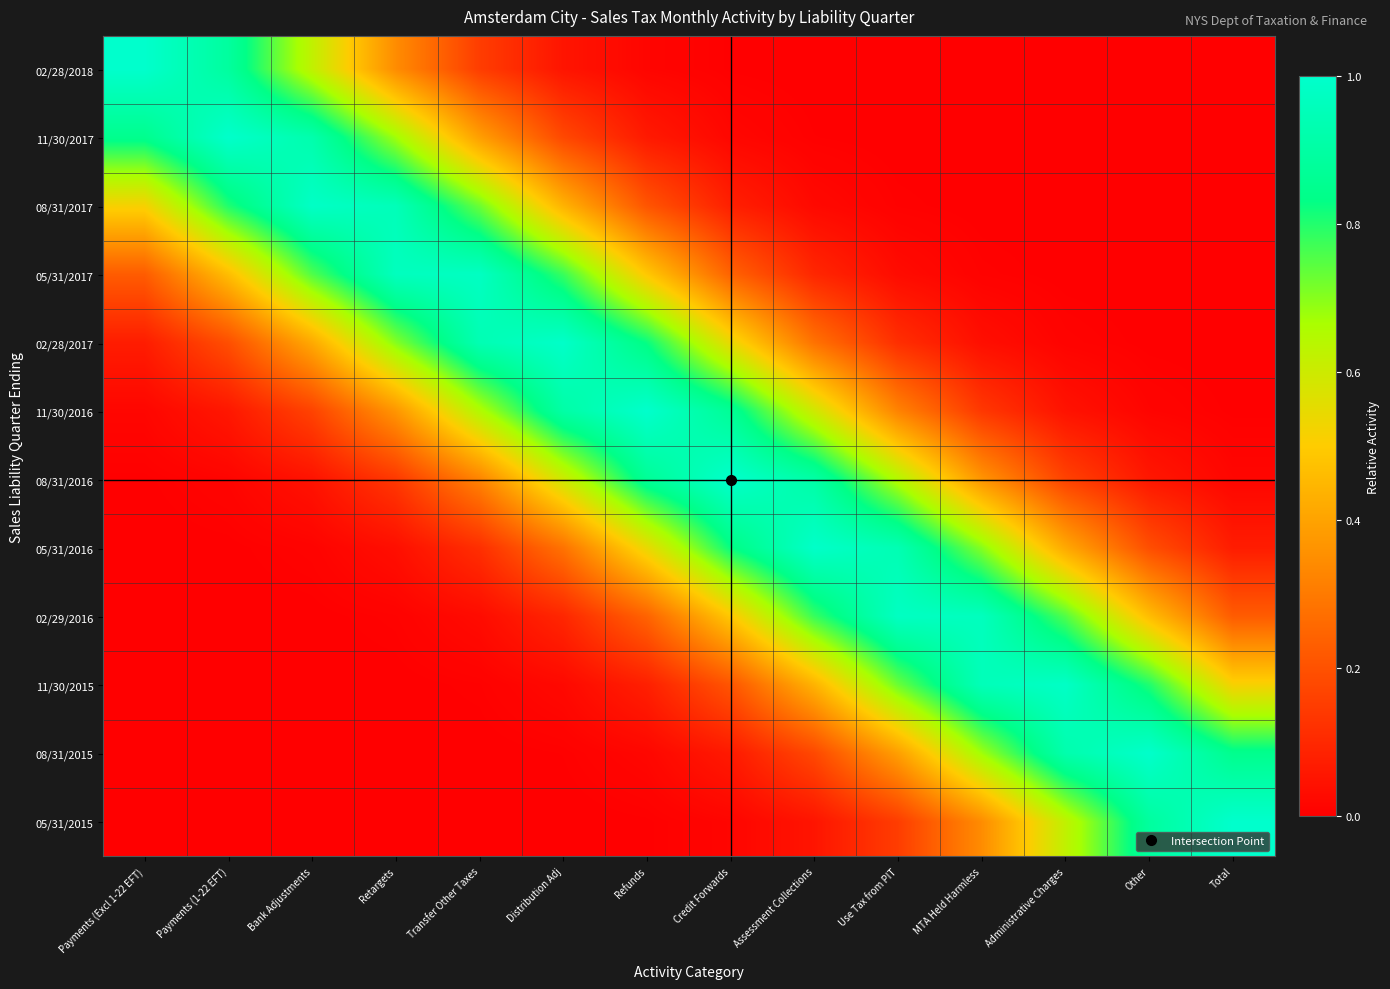

Count the number of data series in this chart.

12